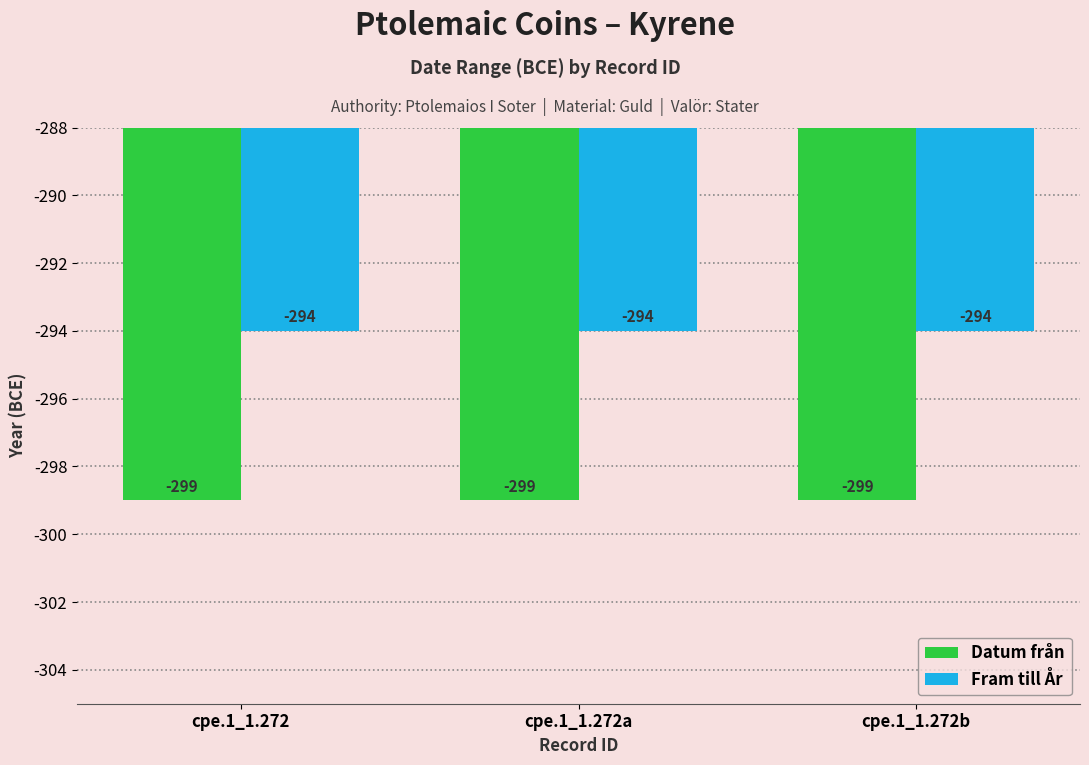

Read the Fram till År value at cpe.1_1.272.

-294